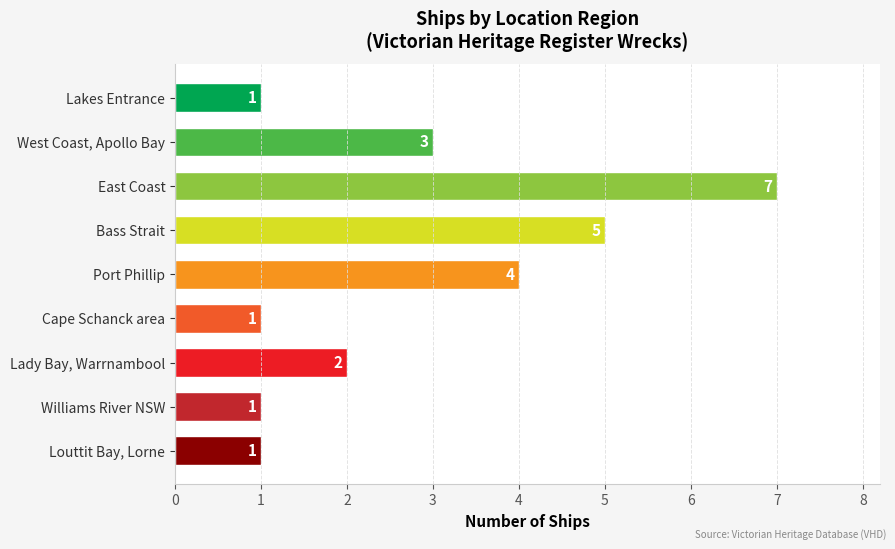

What is the maximum value shown in the chart?

7